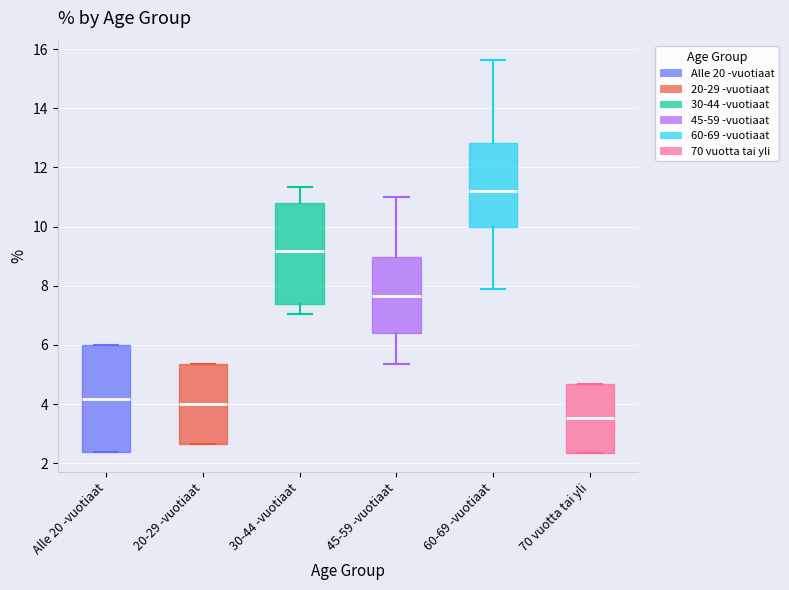

Which box's median line is the highest?

60-69 -vuotiaat